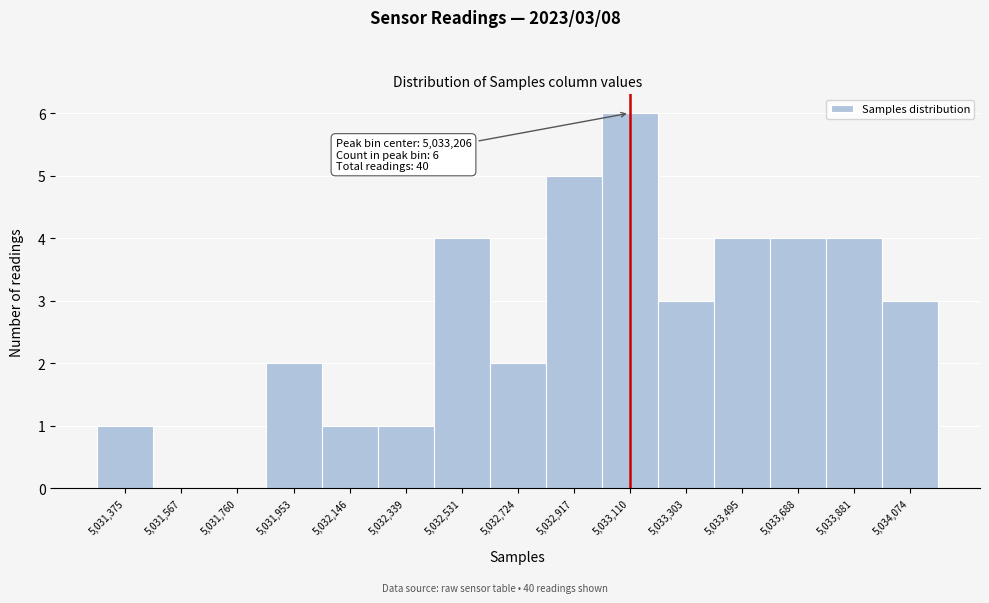

Reading right to left, list all the values displayed in this chart.

5,034,074=3	5,033,881=4	5,033,688=4	5,033,495=4	5,033,303=3	5,033,110=6	5,032,917=5	5,032,724=2	5,032,531=4	5,032,339=1	5,032,146=1	5,031,953=2	5,031,760=0	5,031,567=0	5,031,375=1